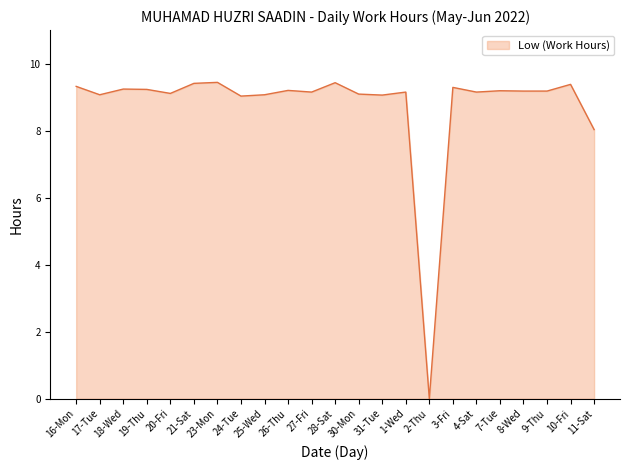

Which label corresponds to the smallest value in the chart?

2-Thu